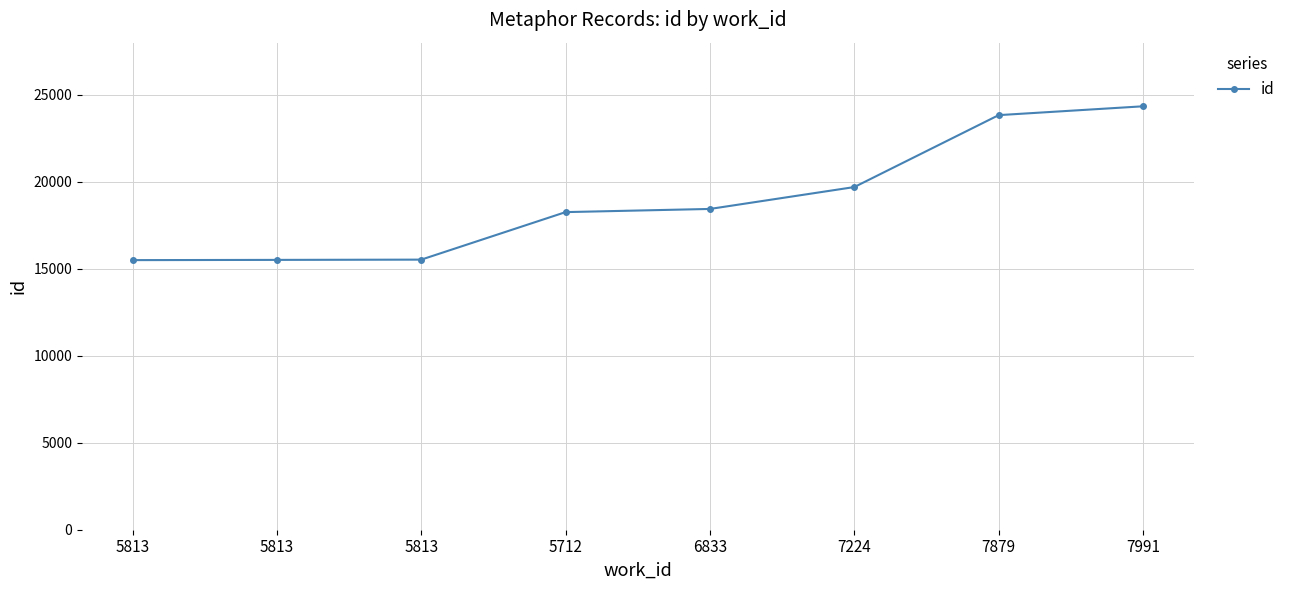

Is this an area chart (filled region under the line)?

No